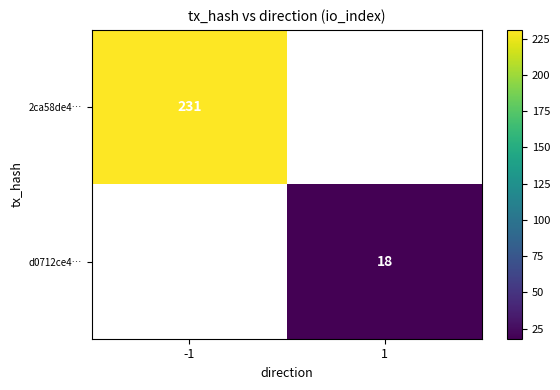

Is it true that d0712ce4… equals 13 at 1?

False